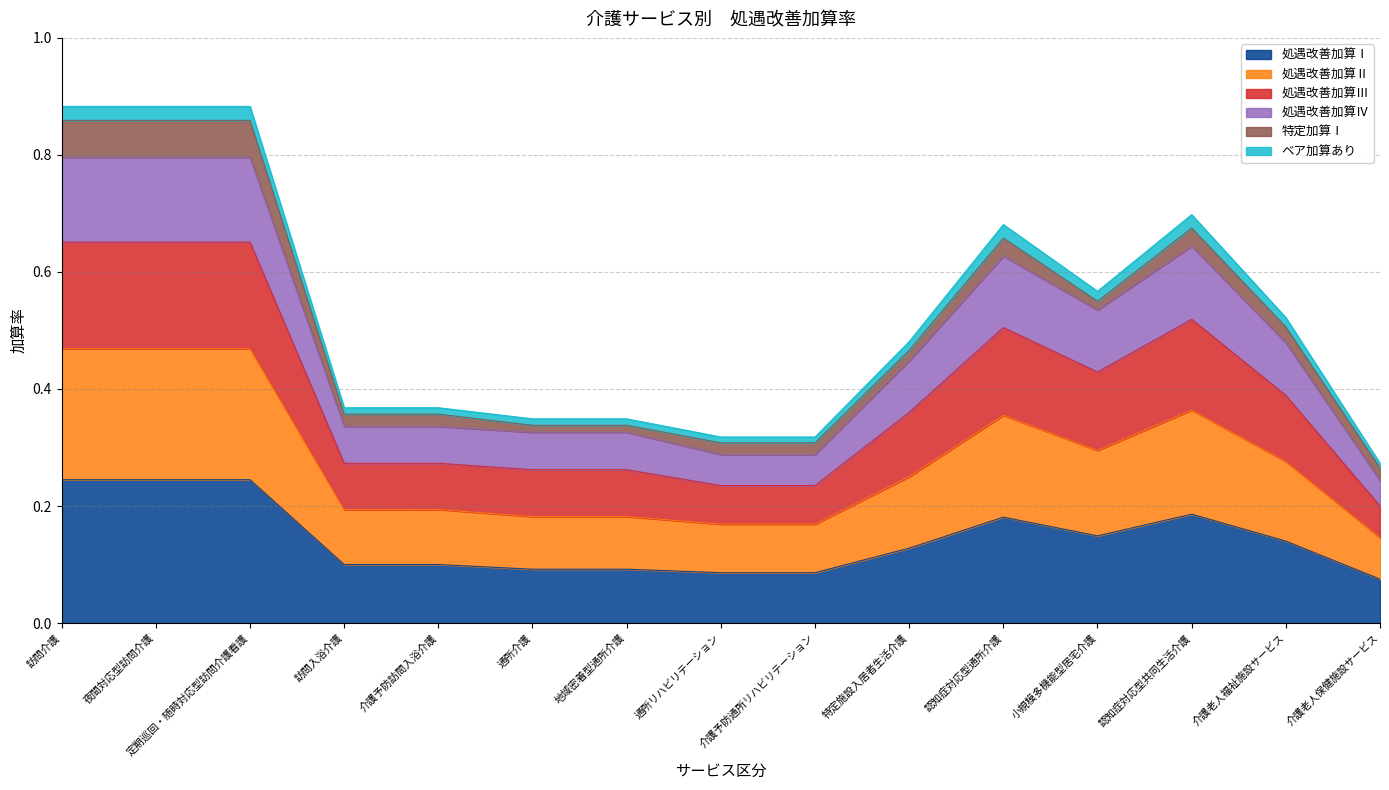

Where is the first local maximum for 処遇改善加算Ⅲ?

認知症対応型通所介護